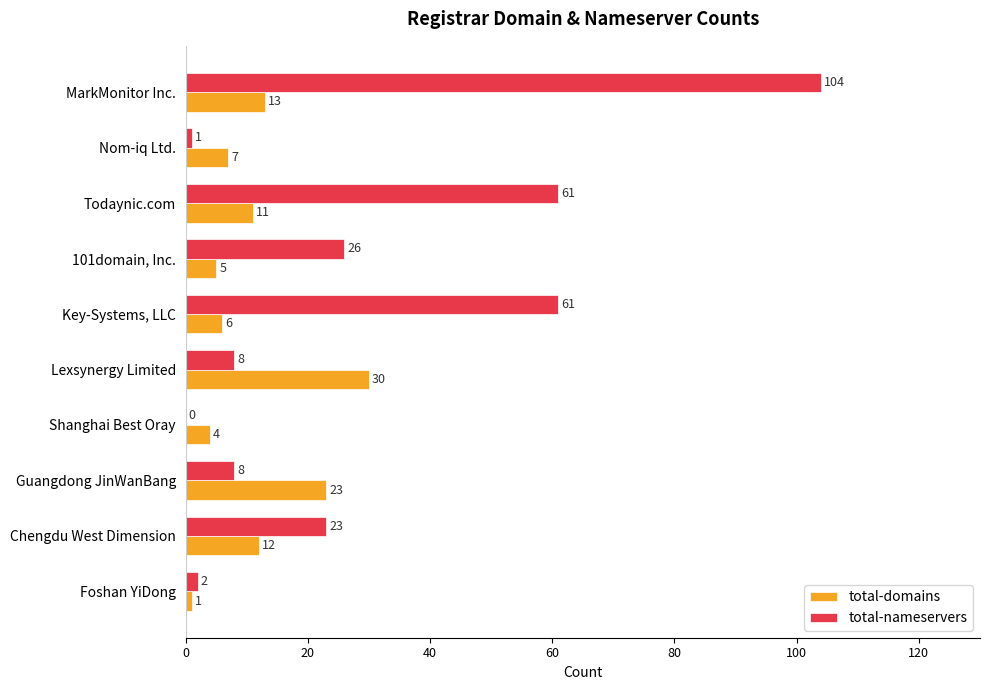

Is it true that total-nameservers equals 8 at Lexsynergy Limited?

True